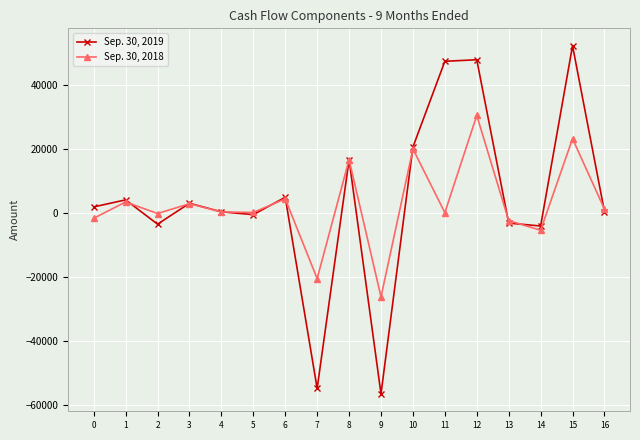

Which series has the largest total across all categories?

Sep. 30, 2019